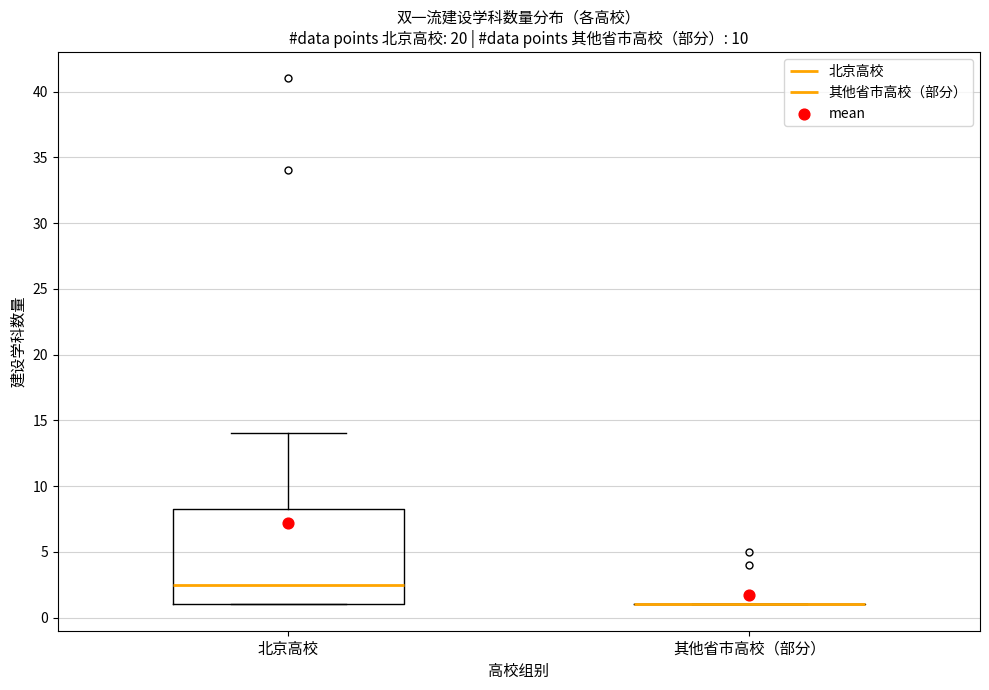

Reading left to right, read every box against the y-axis: the position of its median line, the range the box covers, and the ends of its whiskers. The values are not printed on the chart, so give them approximately, as read against the axis.

北京高校: median 2.5, box 1.0 to 8.5, whiskers 1.0 to 14.0
其他省市高校（部分）: box collapsed to a line at 1.0, whiskers 1.0 to 1.0